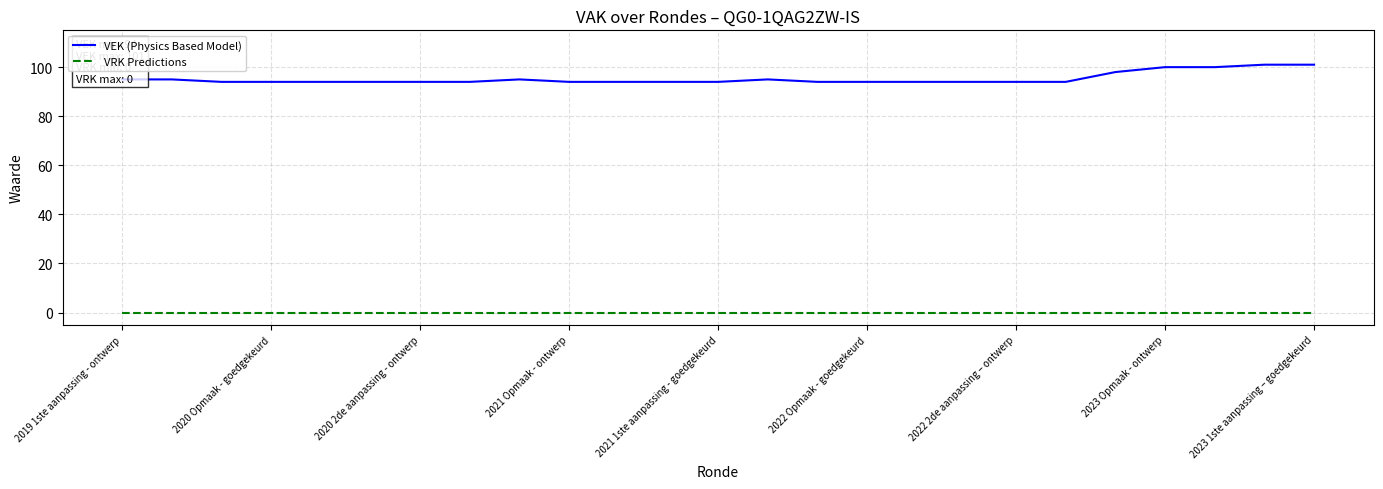

What is the minimum value for VEK (Physics Based Model)?

94